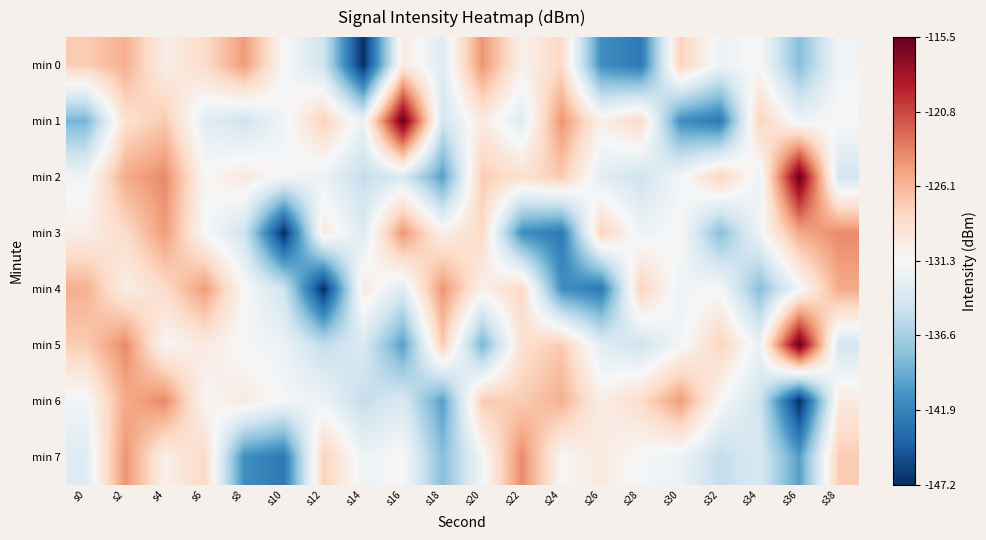

Reading right to left, list all the values displayed in this chart.

min 0: s38=-131.8	s36=-138.1	s34=-131.3	s32=-132.1	s30=-127.7	s28=-142.7	s26=-141.1	s24=-128.2	s22=-130.5	s20=-124.3	s18=-133.3	s16=-130.0	s14=-147.2	s12=-134.5	s10=-131.3	s8=-124.6	s6=-128.4	s4=-130.3	s2=-125.7	s0=-127.4
min 1: s38=-131.3	s36=-132.1	s34=-127.7	s32=-142.7	s30=-141.1	s28=-128.2	s26=-130.5	s24=-124.3	s22=-133.3	s20=-130.0	s18=-134.2	s16=-115.5	s14=-132.4	s12=-127.8	s10=-131.8	s8=-134.5	s6=-133.1	s4=-127.2	s2=-128.8	s0=-138.7
min 2: s38=-134.2	s36=-115.5	s34=-132.4	s32=-127.8	s30=-131.8	s28=-134.5	s26=-133.1	s24=-127.2	s22=-128.8	s20=-127.3	s18=-140.1	s16=-133.7	s14=-135.2	s12=-132.2	s10=-131.6	s8=-129.8	s6=-131.2	s4=-123.8	s2=-125.4	s0=-131.8
min 3: s38=-123.8	s36=-125.4	s34=-131.8	s32=-138.1	s30=-131.3	s28=-132.1	s26=-127.7	s24=-142.7	s22=-141.1	s20=-128.2	s18=-130.5	s16=-124.3	s14=-133.3	s12=-130.0	s10=-147.2	s8=-134.5	s6=-131.3	s4=-124.6	s2=-128.4	s0=-130.3
min 4: s38=-125.4	s36=-131.8	s34=-138.1	s32=-131.3	s30=-132.1	s28=-127.7	s26=-142.7	s24=-141.1	s22=-128.2	s20=-130.5	s18=-124.3	s16=-133.3	s14=-130.0	s12=-147.2	s10=-134.5	s8=-131.3	s6=-124.6	s4=-128.4	s2=-130.3	s0=-125.7
min 5: s38=-134.2	s36=-115.5	s34=-132.4	s32=-127.8	s30=-131.8	s28=-134.5	s26=-133.1	s24=-127.2	s22=-128.8	s20=-138.7	s18=-127.3	s16=-140.1	s14=-133.7	s12=-135.2	s10=-132.2	s8=-131.6	s6=-129.8	s4=-131.2	s2=-123.8	s0=-127.4
min 6: s38=-130.0	s36=-147.2	s34=-134.5	s32=-131.3	s30=-124.6	s28=-128.4	s26=-130.3	s24=-125.7	s22=-127.4	s20=-127.3	s18=-140.1	s16=-133.7	s14=-135.2	s12=-132.2	s10=-131.6	s8=-129.8	s6=-131.2	s4=-123.8	s2=-125.4	s0=-131.8
min 7: s38=-127.3	s36=-140.1	s34=-133.7	s32=-135.2	s30=-132.2	s28=-131.6	s26=-129.8	s24=-131.2	s22=-123.8	s20=-131.8	s18=-138.1	s16=-131.3	s14=-132.1	s12=-127.7	s10=-142.7	s8=-141.1	s6=-128.2	s4=-130.5	s2=-124.3	s0=-133.3